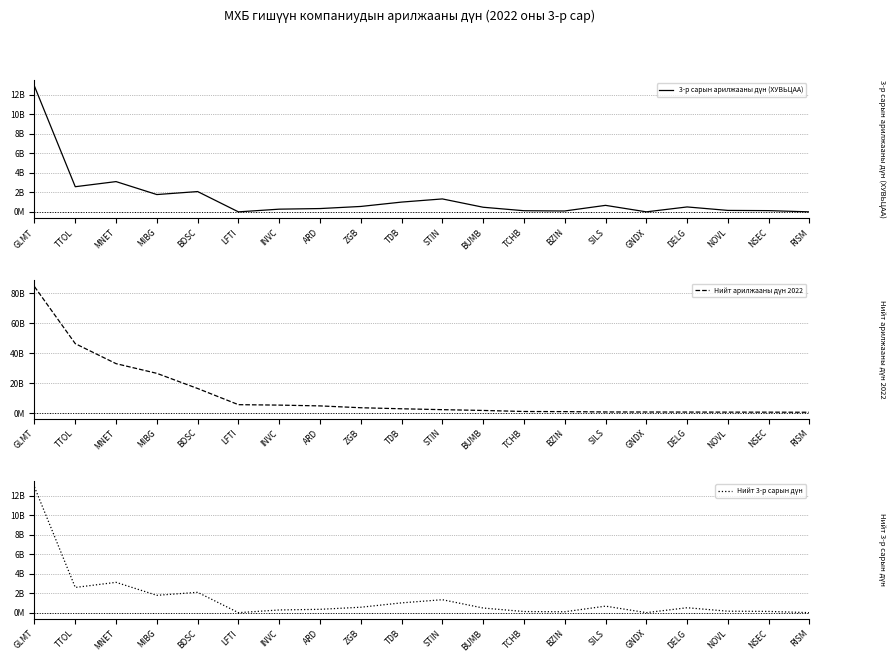

What is the total value across all series at GNDX?

638744463.9